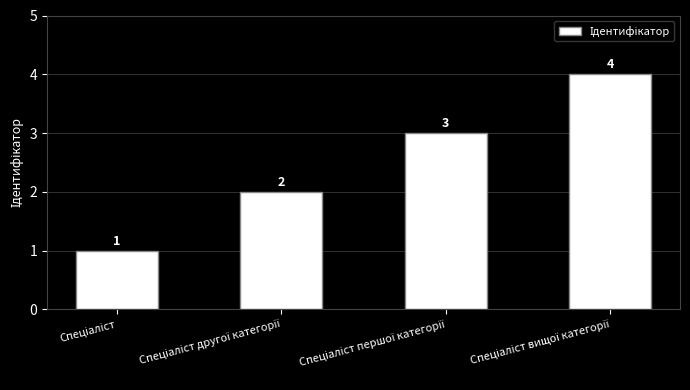

What is the difference between the maximum and second lowest values?

2